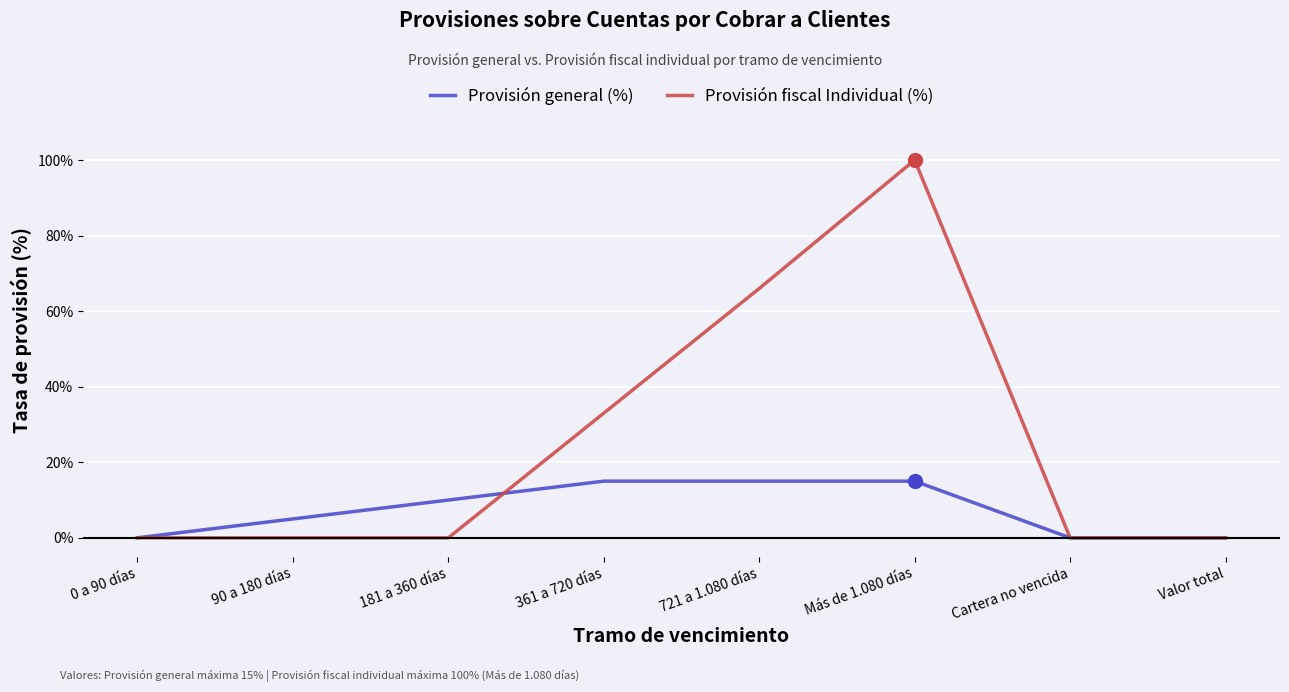

Which series changed the most between 721 a 1.080 días and Valor total?

Provisión fiscal Individual (%)